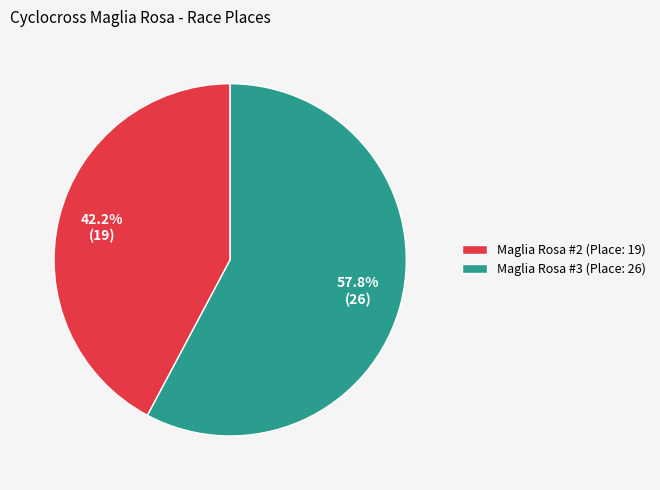

The Maglia Rosa #2 (Place: 19) slice represents 30% of the pie. True or false?

False